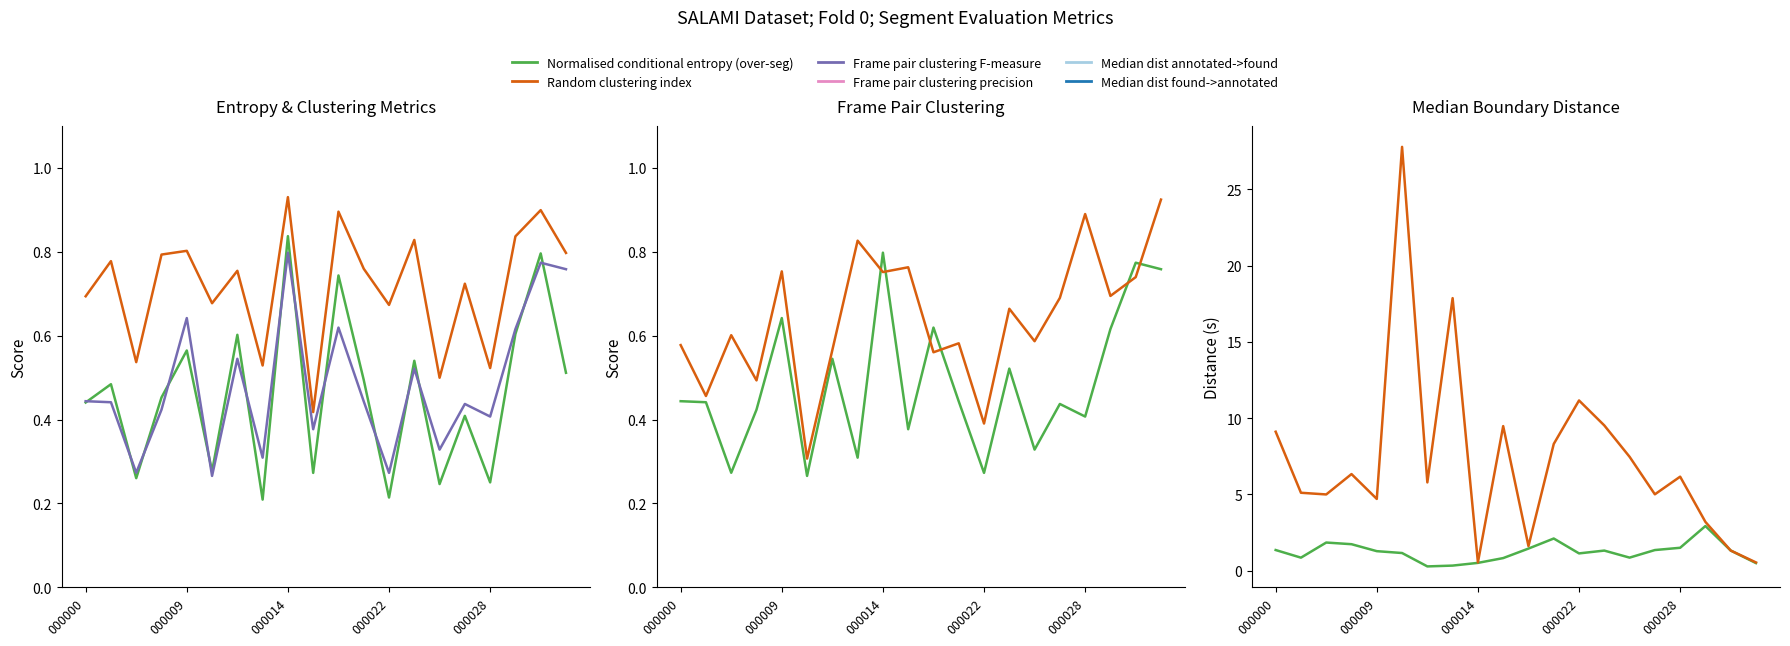

Reading left to right, extract all data points from this chart.

Normalised conditional entropy (over-seg): 0.4	0.5	0.3	0.5	0.6	0.3	0.6	0.2	0.8	0.3	0.7	0.5	0.2	0.5	0.2	0.4	0.3	0.6	0.8	0.5
Random clustering index: 0.7	0.8	0.5	0.8	0.8	0.7	0.8	0.5	0.9	0.4	0.9	0.8	0.7	0.8	0.5	0.7	0.5	0.8	0.9	0.8
Frame pair clustering F-measure: 0.4	0.4	0.3	0.4	0.6	0.3	0.5	0.3	0.8	0.4	0.6	0.4	0.3	0.5	0.3	0.4	0.4	0.6	0.8	0.8
Frame pair clustering precision: 0.6	0.5	0.6	0.5	0.8	0.3	0.6	0.8	0.8	0.8	0.6	0.6	0.4	0.7	0.6	0.7	0.9	0.7	0.7	0.9
Median dist annotated->found: 1.3	0.8	1.8	1.7	1.3	1.2	0.3	0.3	0.5	0.8	1.4	2.1	1.1	1.3	0.8	1.3	1.5	2.9	1.3	0.5
Median dist found->annotated: 9.1	5.1	5.0	6.3	4.7	27.8	5.8	17.9	0.5	9.5	1.6	8.3	11.2	9.5	7.5	5.0	6.2	3.2	1.3	0.5